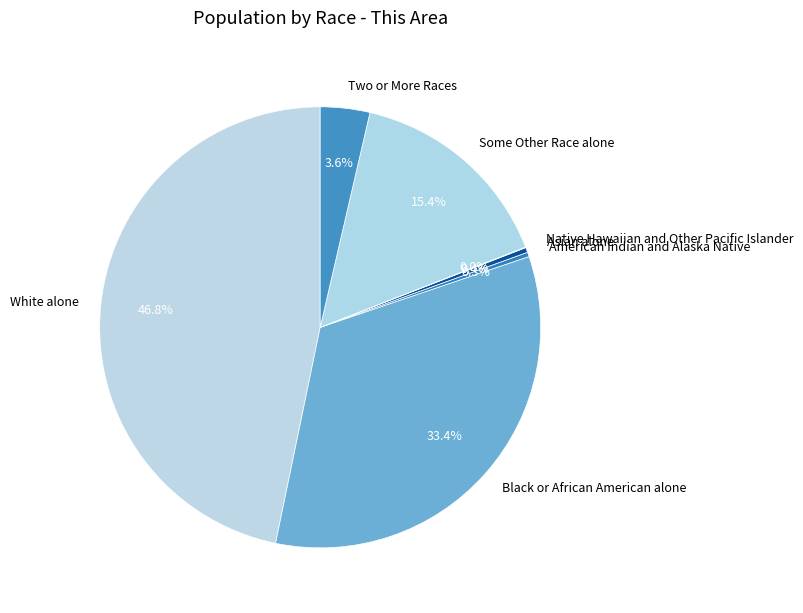

What is the largest slice in the pie chart?

White alone